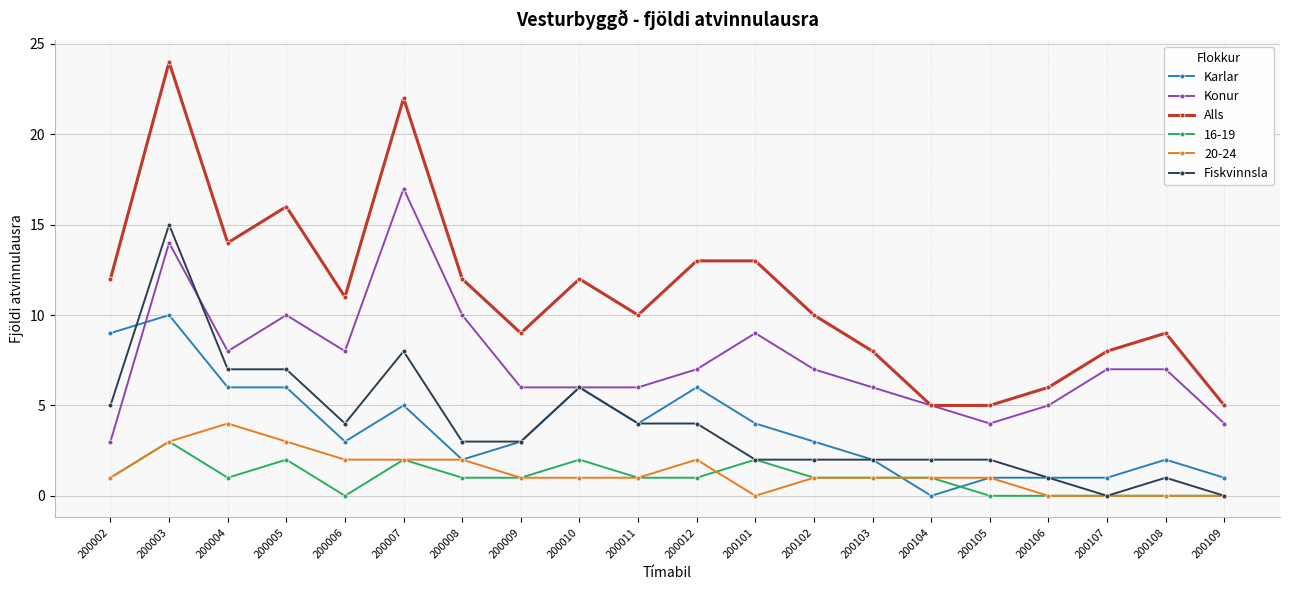

The Karlar series shows 2 at 200108. True or false?

True